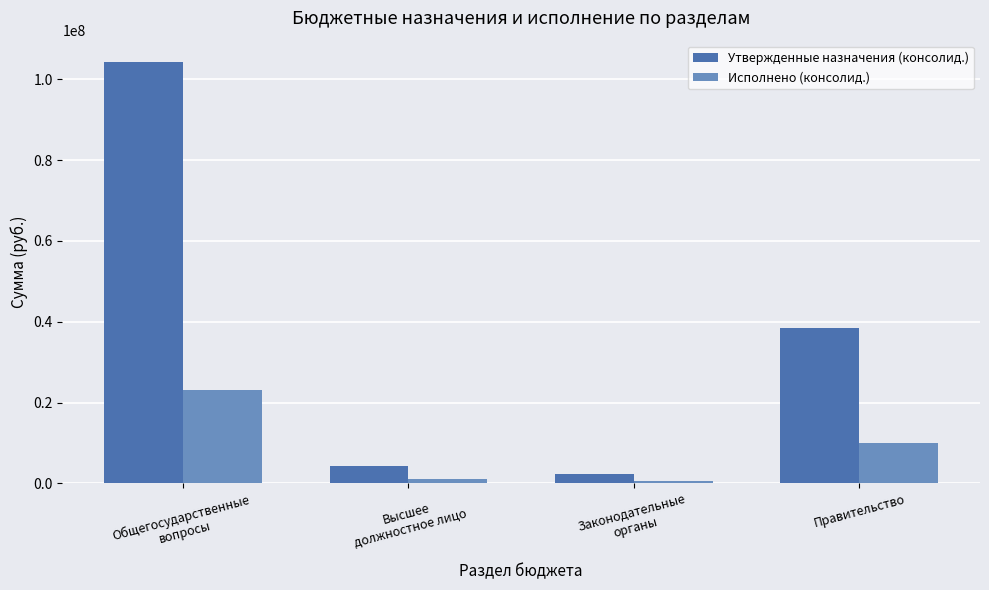

What is the lowest value of the Исполнено (консолид.) series?

477805.8